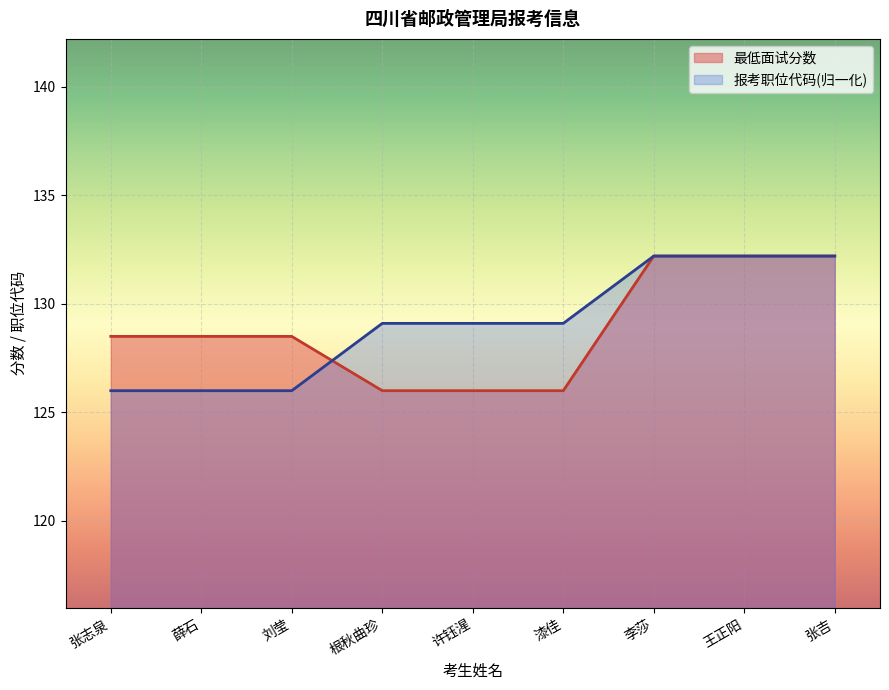

Reading right to left, transcribe all the data shown in this chart.

最低面试分数: 张吉=132.2	王正阳=132.2	李莎=132.2	漆佳=126.0	许钰湦=126.0	根秋曲珍=126.0	刘莹=128.5	薛石=128.5	张志泉=128.5
报考职位代码: 张吉=132.2	王正阳=132.2	李莎=132.2	漆佳=129.1	许钰湦=129.1	根秋曲珍=129.1	刘莹=126.0	薛石=126.0	张志泉=126.0